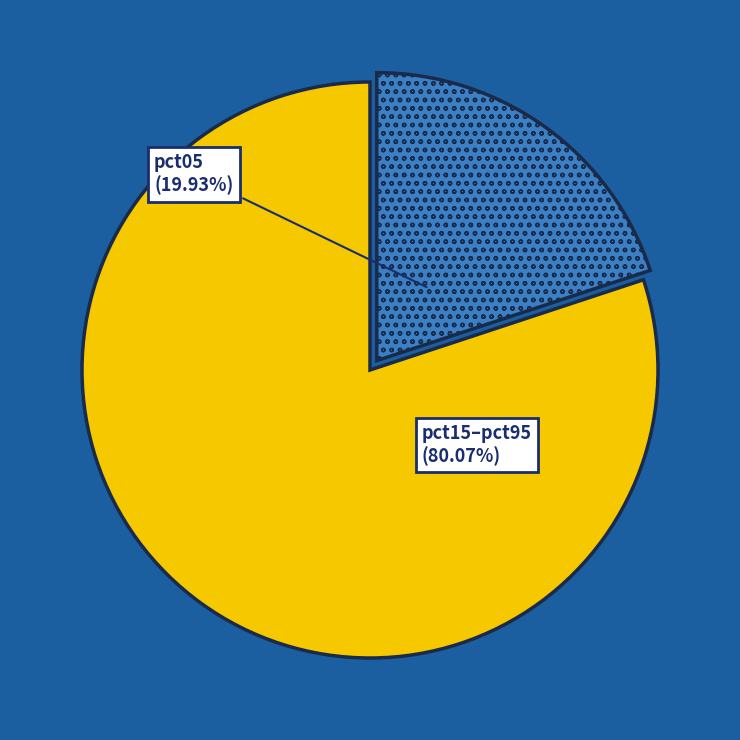

Is there any slice that represents more than half of the pie?

Yes